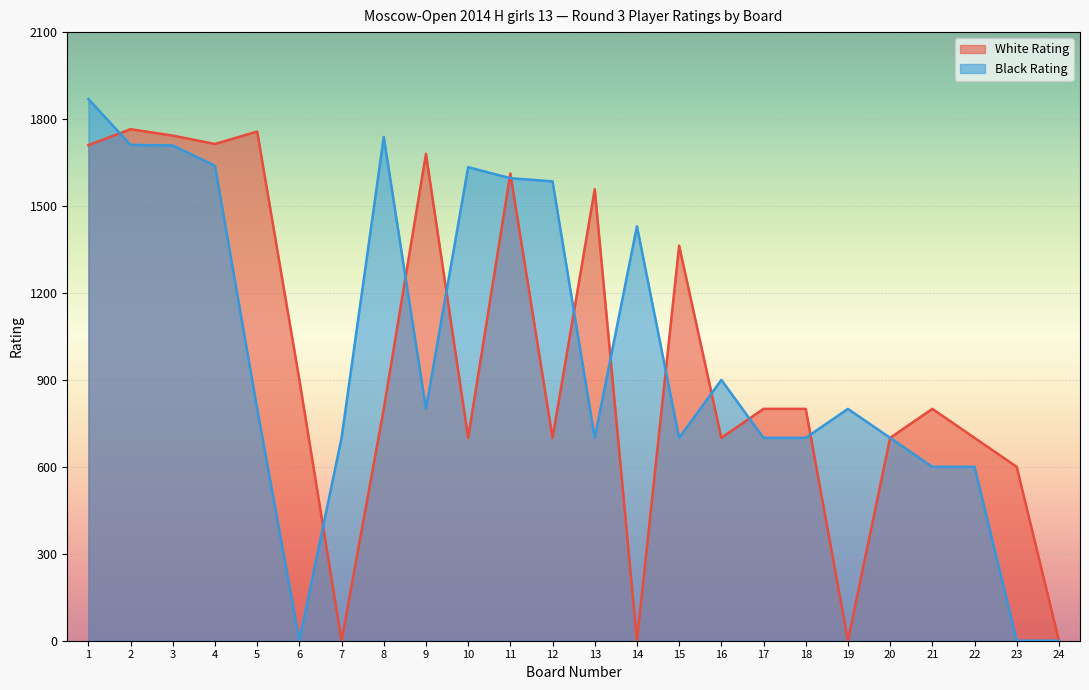

Between 9 and 6, which is larger?

9